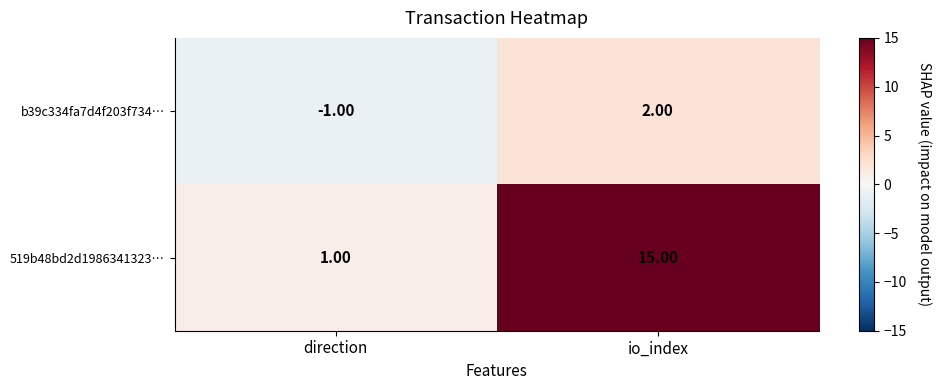

Rank the series by their maximum value, from highest to lowest.

519b48bd2d1986341323…, b39c334fa7d4f203f734…